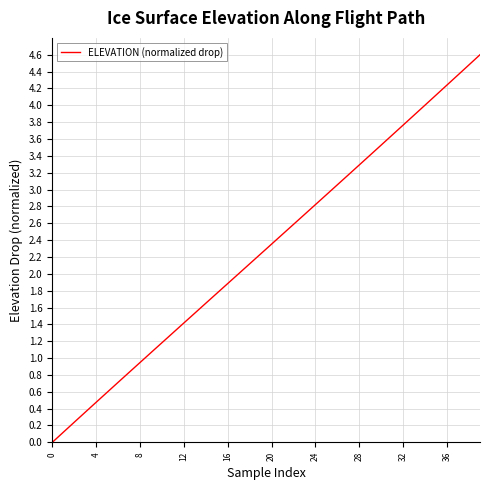

What is the difference between the maximum and minimum values?

4.6